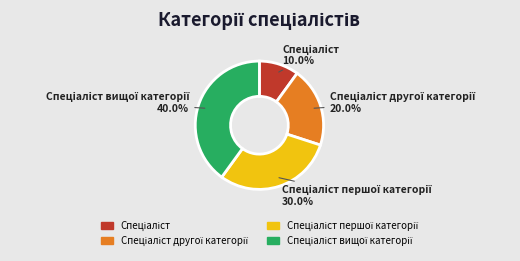

Is there any slice that represents more than half of the pie?

No